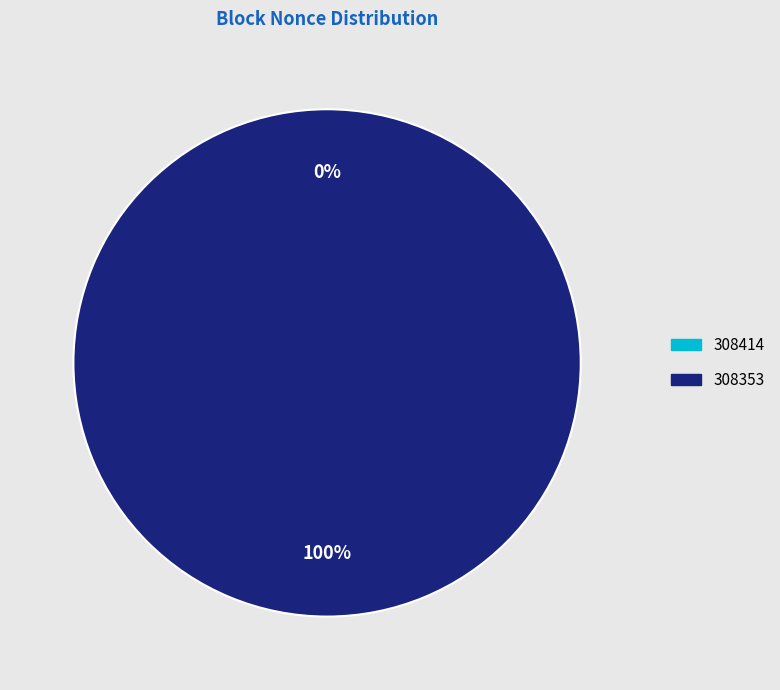

Does 308353 represent more than half of the total?

Yes